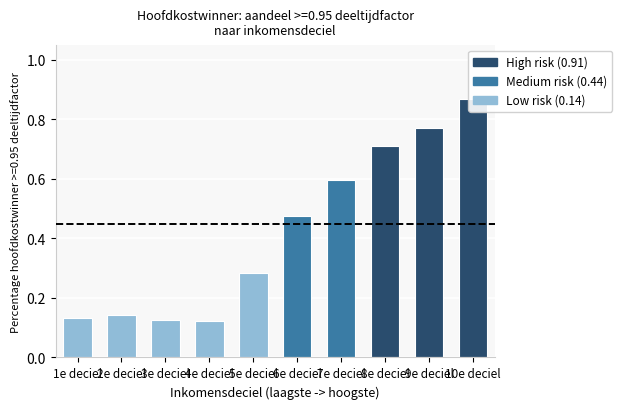

What is the maximum value shown in the chart?

0.9